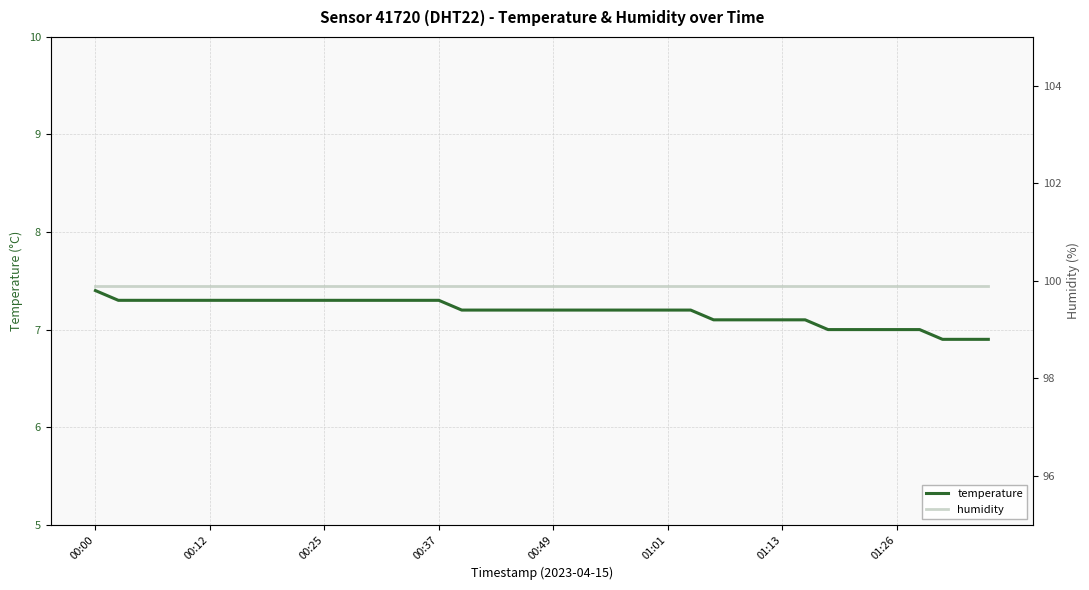

How many values in the temperature series are below 7?

3